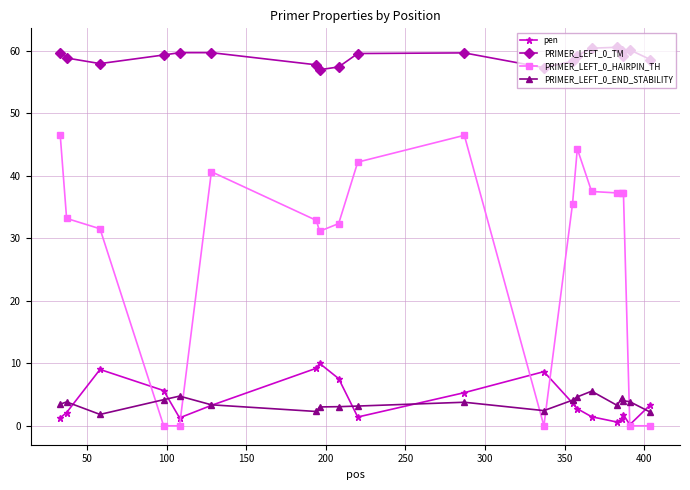

True or false: PRIMER_LEFT_0_TM and pen intersect in this chart.

False